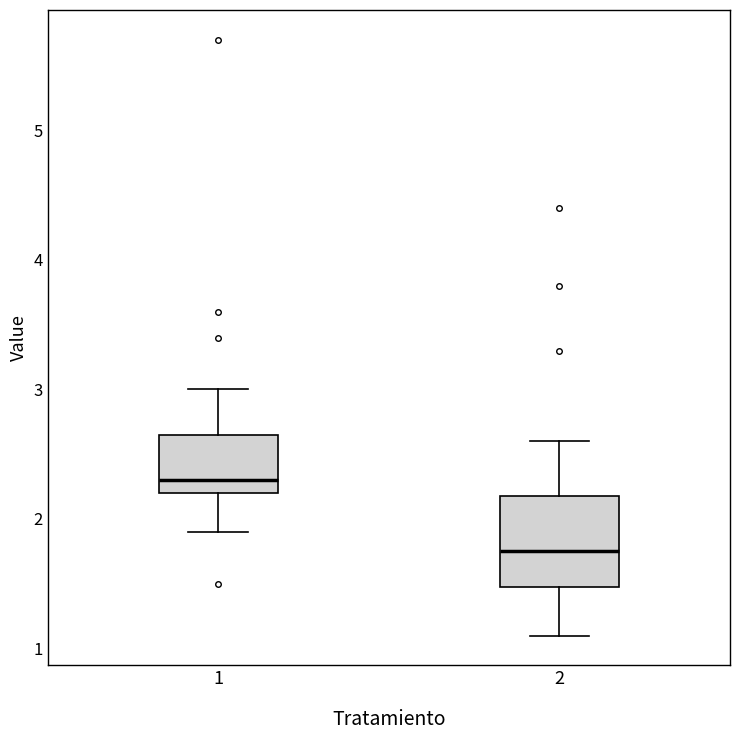

Which box's median line is the lowest?

2